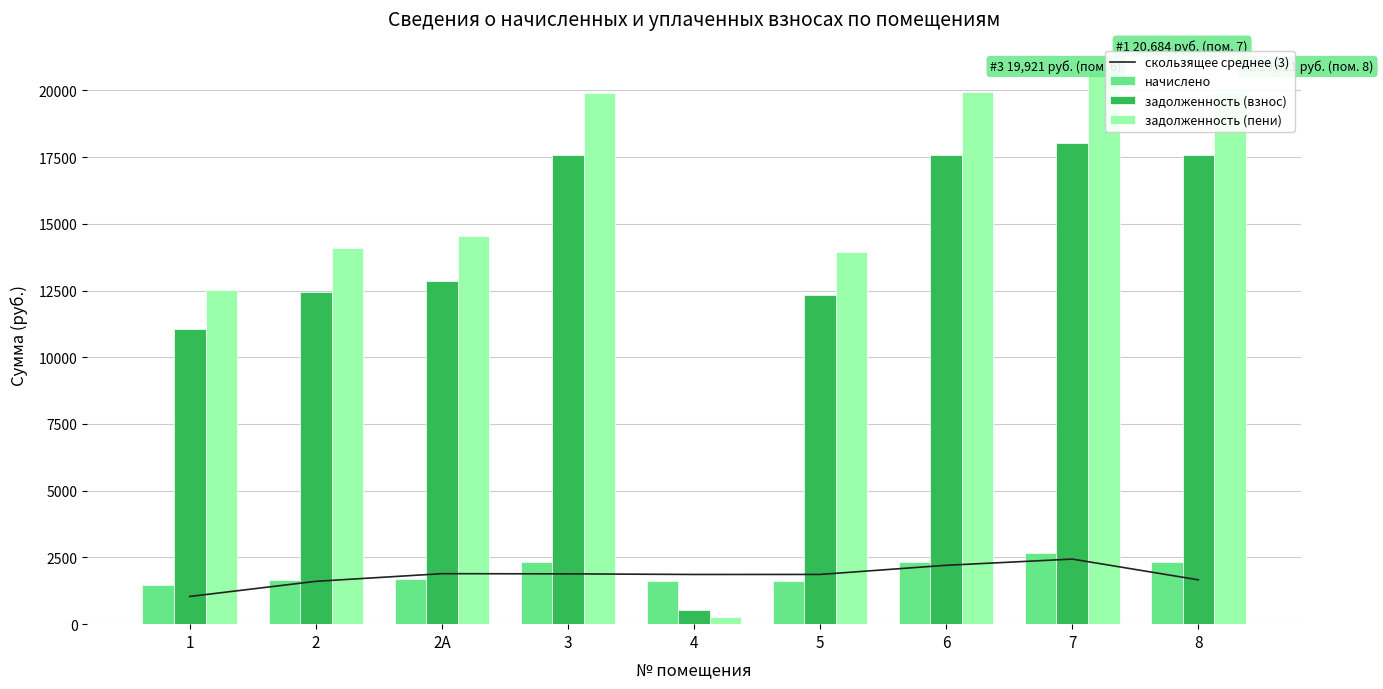

At 3, list the series in order from smallest to largest.

скользящее среднее (3), начислено, задолженность (взнос), задолженность (пени)